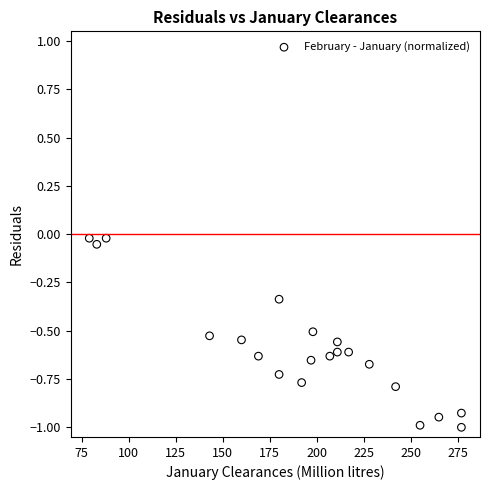

What is the range of Y values (max minus min)?

1.0